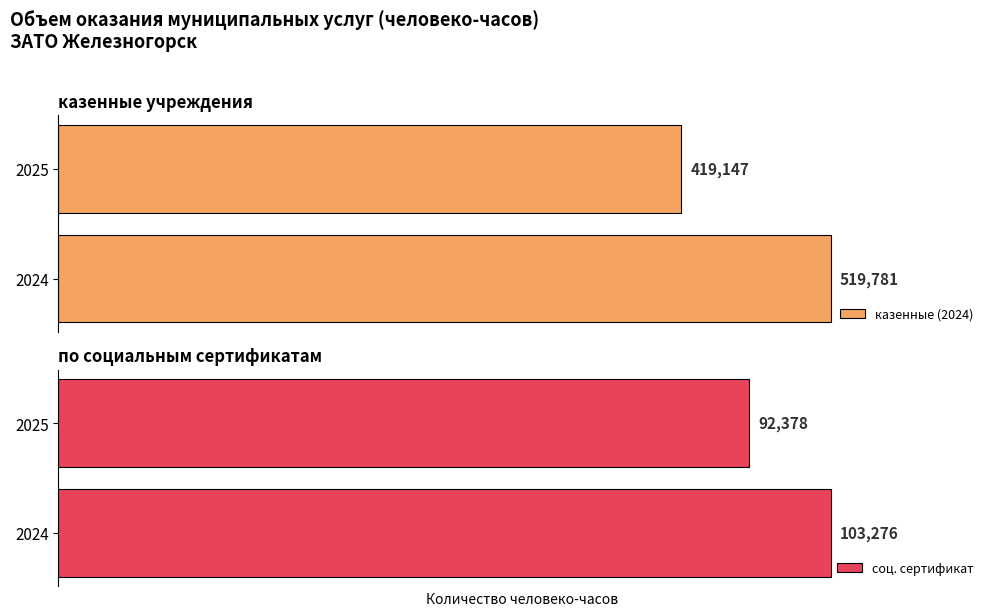

How many groups of bars are there?

2